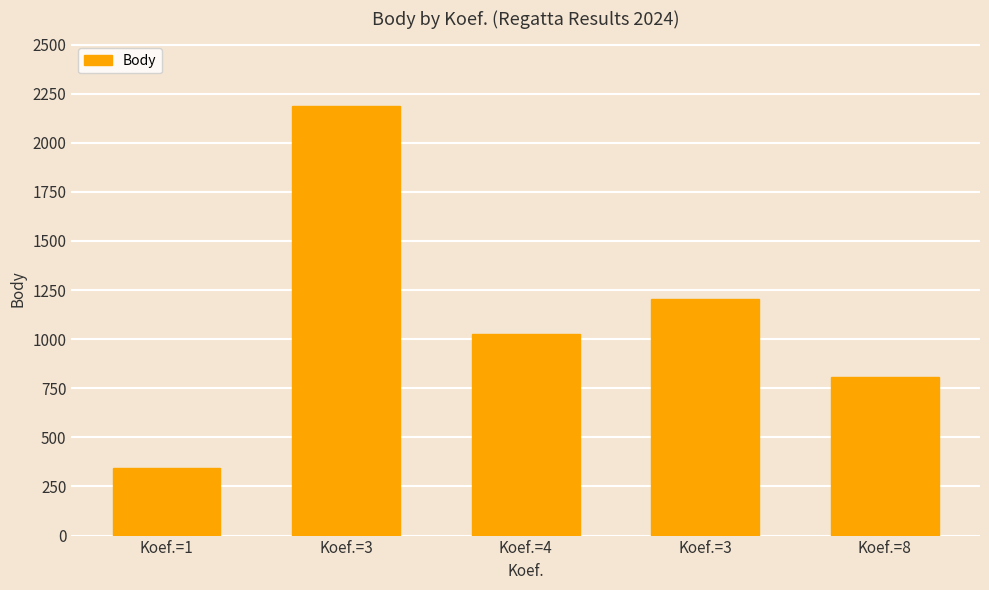

Rank the categories by value from lowest to highest.

Koef.=1, Koef.=8, Koef.=4, Koef.=3, Koef.=3